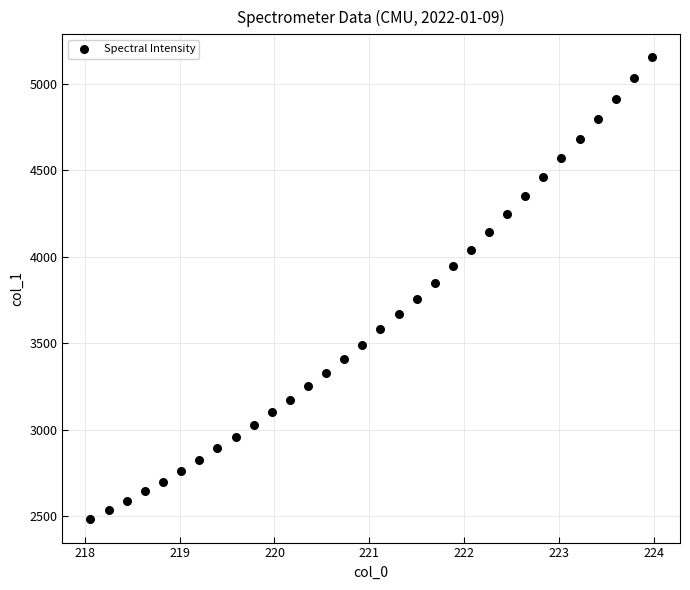

What is the range of Y values (max minus min)?

2671.7